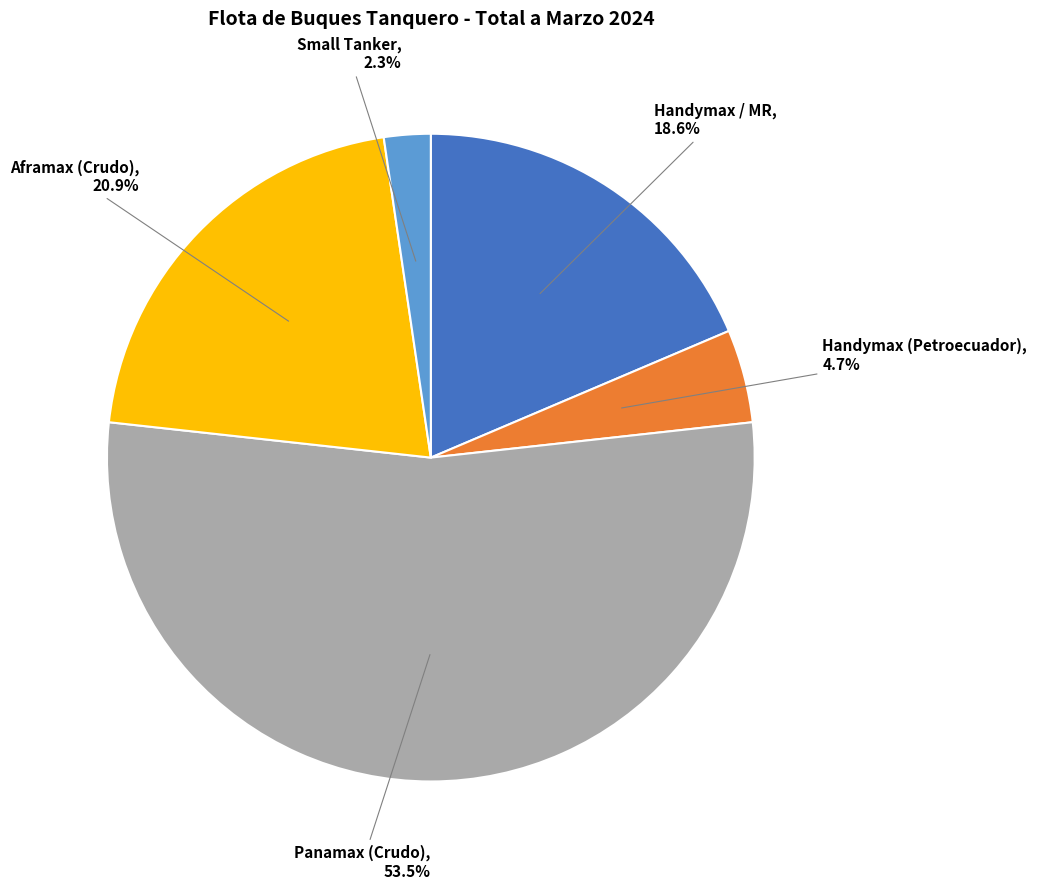

Which slice is the largest?

Panamax (Crudo)